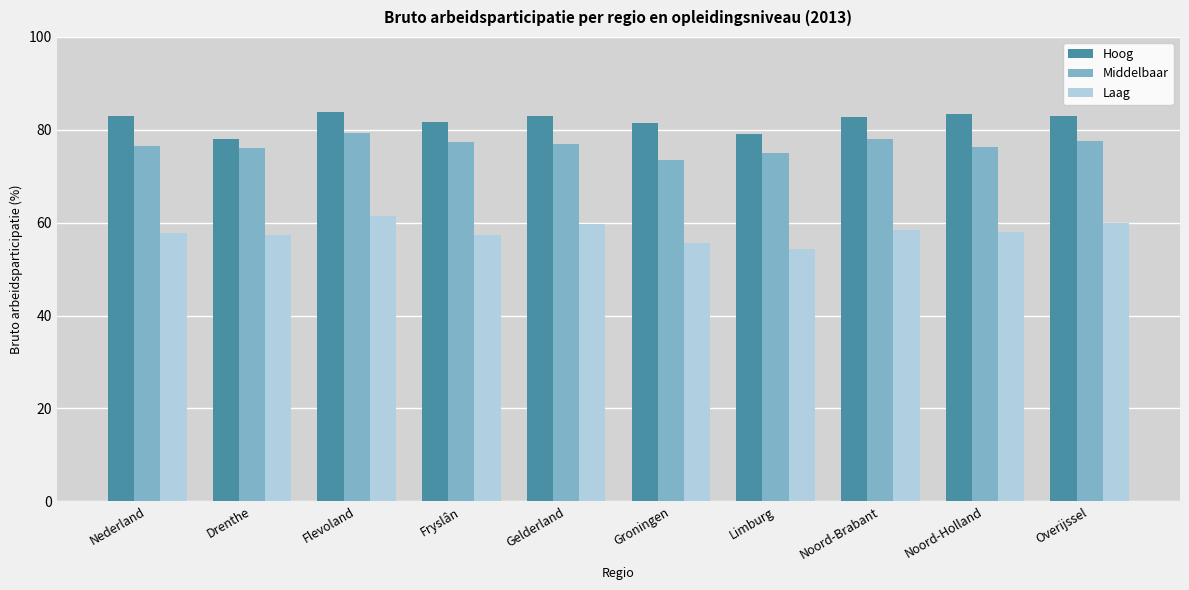

What is the difference between the highest and lowest values at Overijssel?

23.0